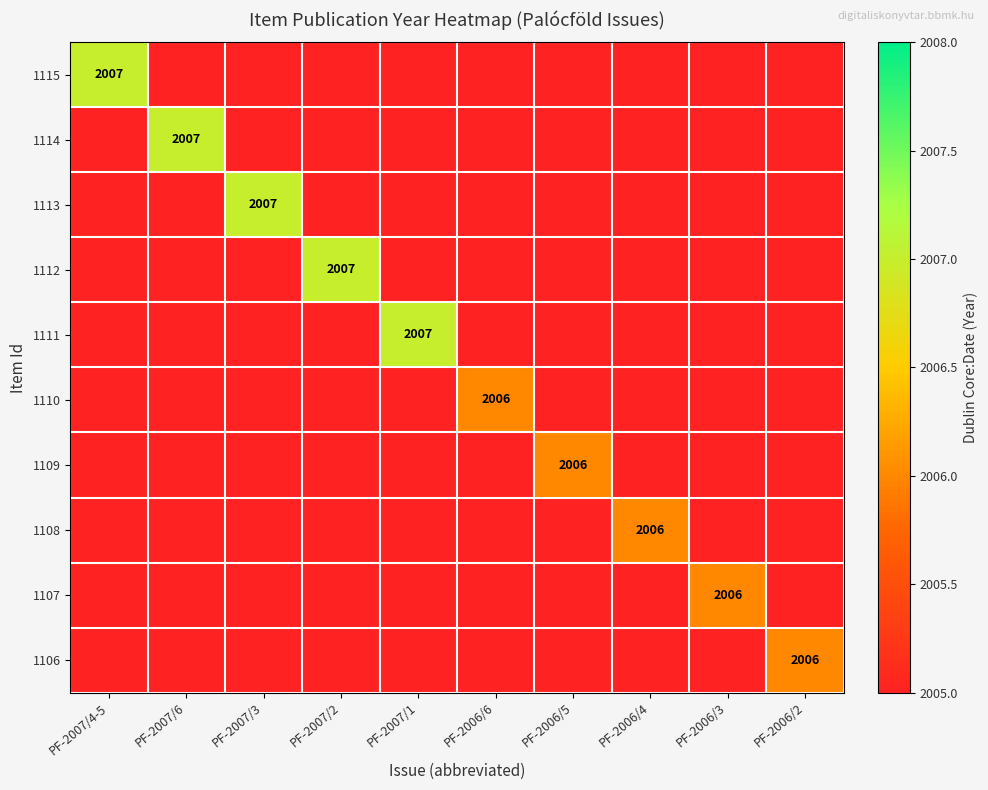

True or false: 1113 has a value of 487 at PF-2007/3.

False